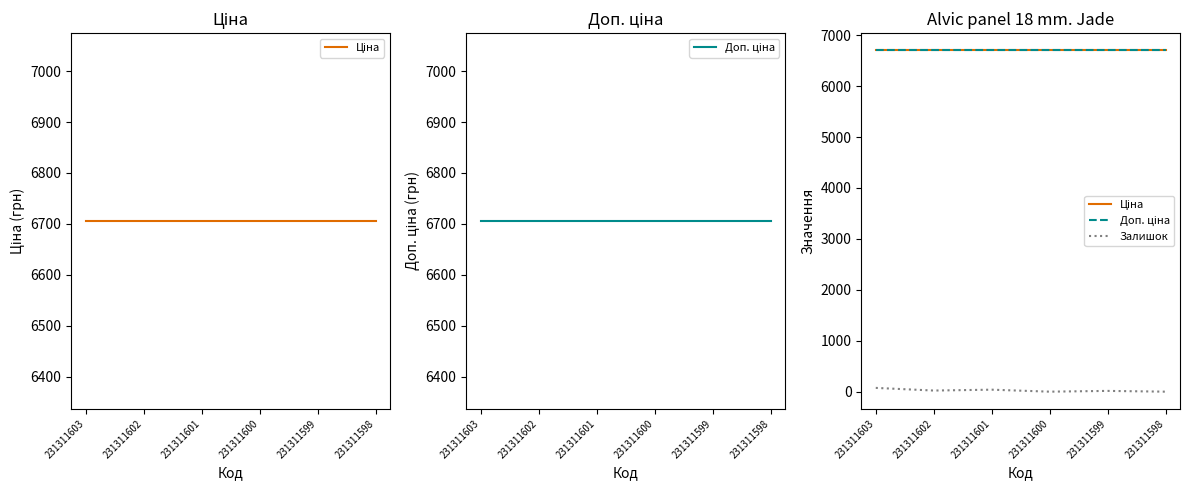

Reading left to right, list all the values displayed in this chart.

Ціна: 6705.7	6705.7	6705.7	6705.7	6705.7	6705.7
Доп. ціна: 6705.7	6705.7	6705.7	6705.7	6705.7	6705.7
Залишок: 74.0	22.0	39.0	0.0	15.0	0.0